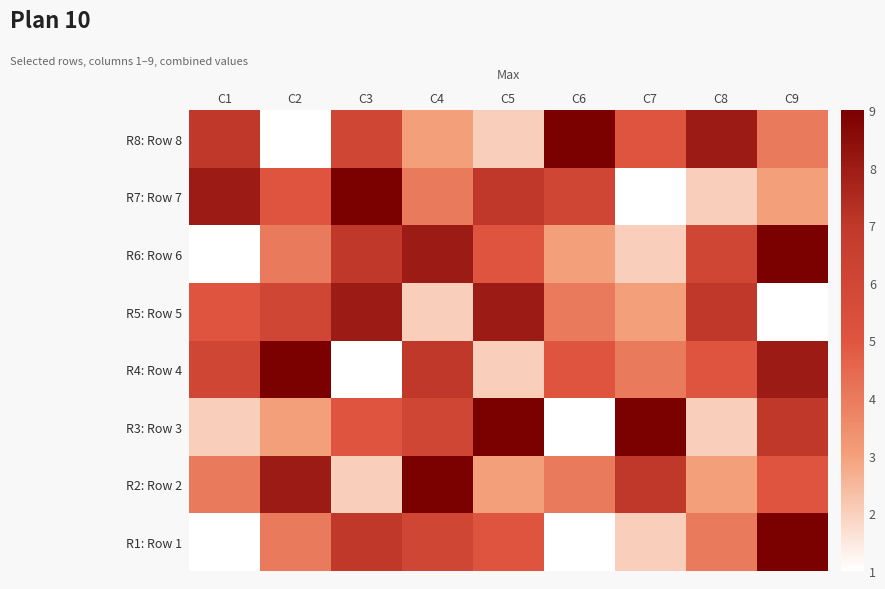

At which category is the sum across all series the highest?

C9